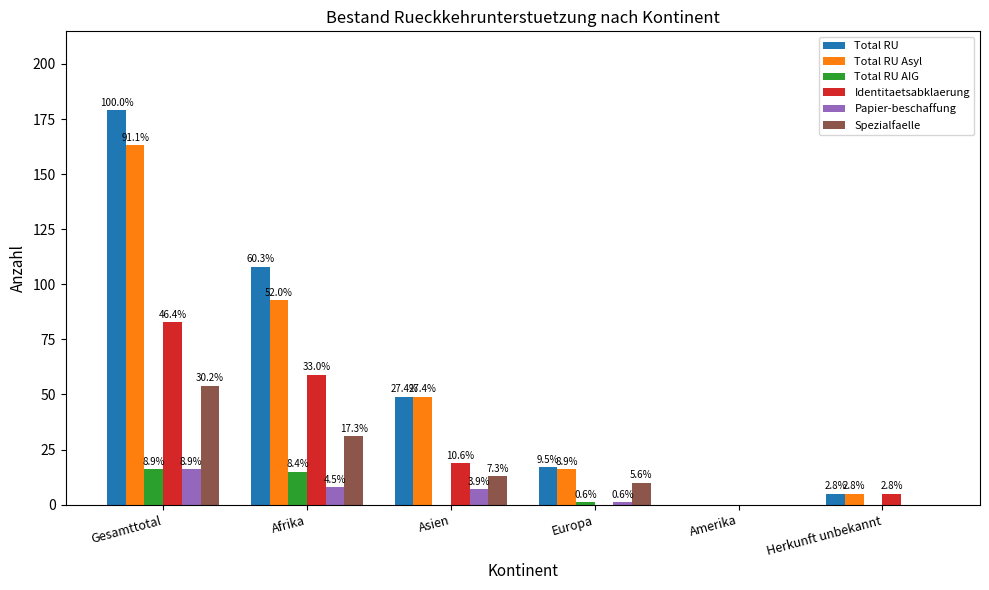

What are all the series names shown in the legend?

Total RU, Total RU Asyl, Total RU AIG, Identitaetsabklaerung, Papier-beschaffung, Spezialfaelle